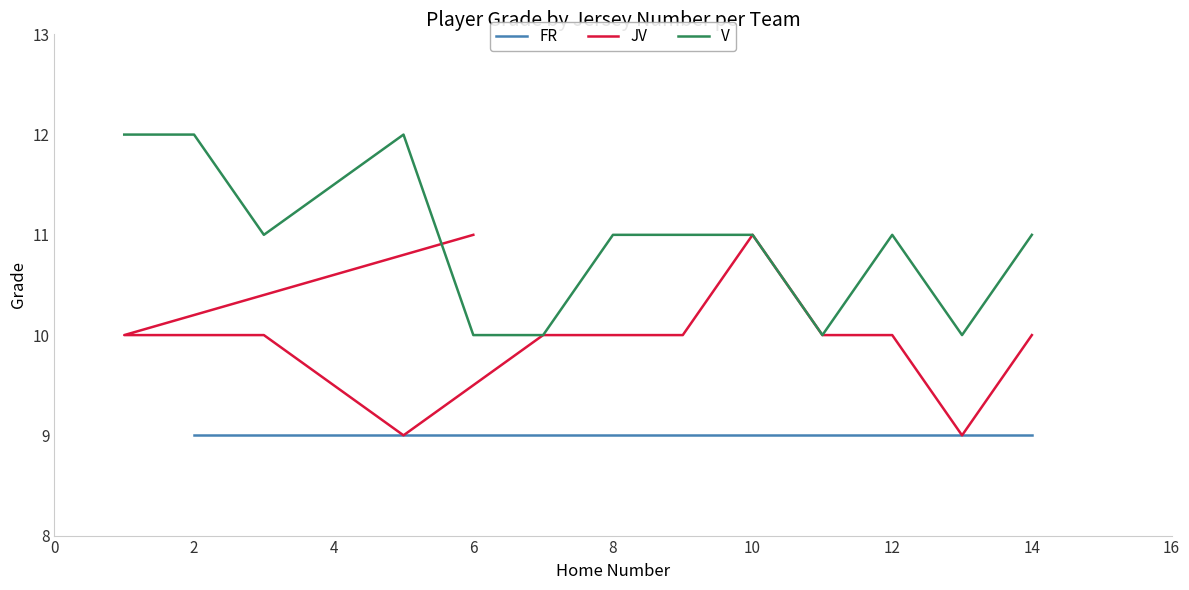

True or false: JV and FR cross at least once.

False